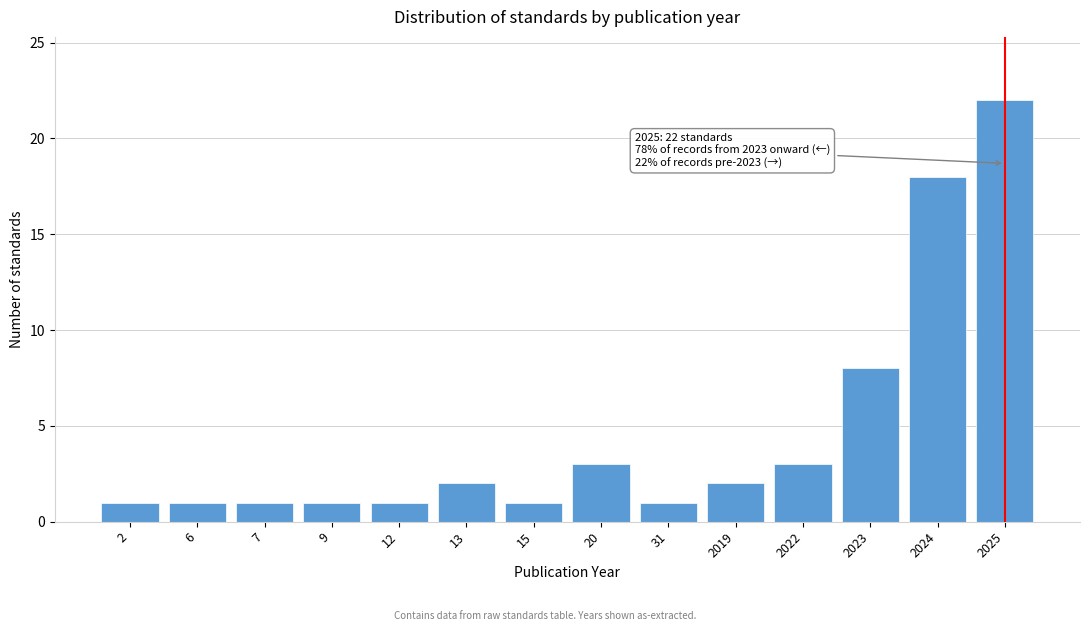

Reading left to right, transcribe all the data shown in this chart.

2=1	6=1	7=1	9=1	12=1	13=2	15=1	20=3	31=1	2019=2	2022=3	2023=8	2024=18	2025=22